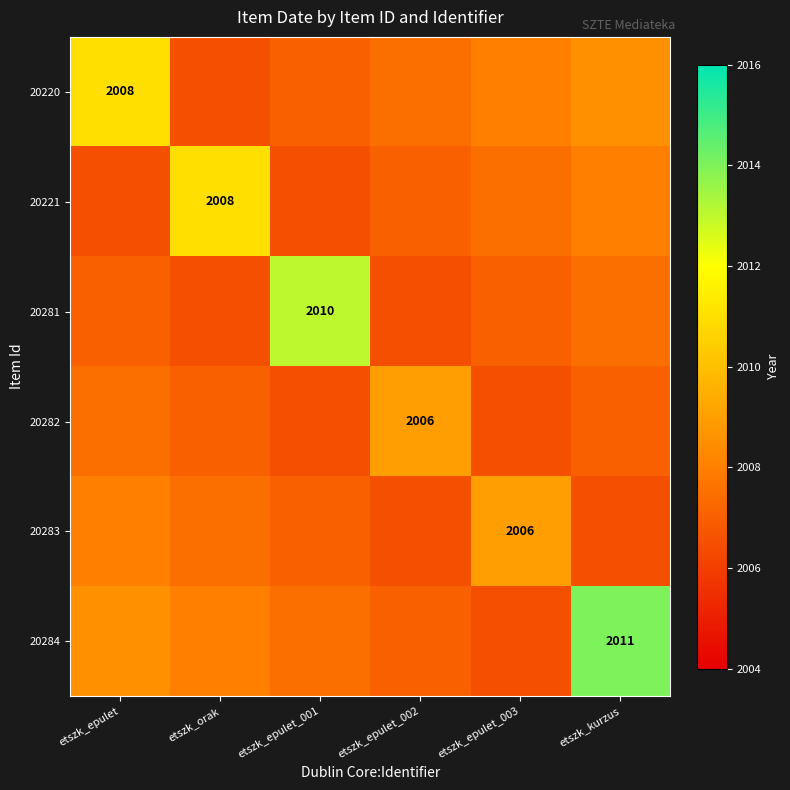

The value of 20220 at etszk_epulet is 3133.2. True or false?

False